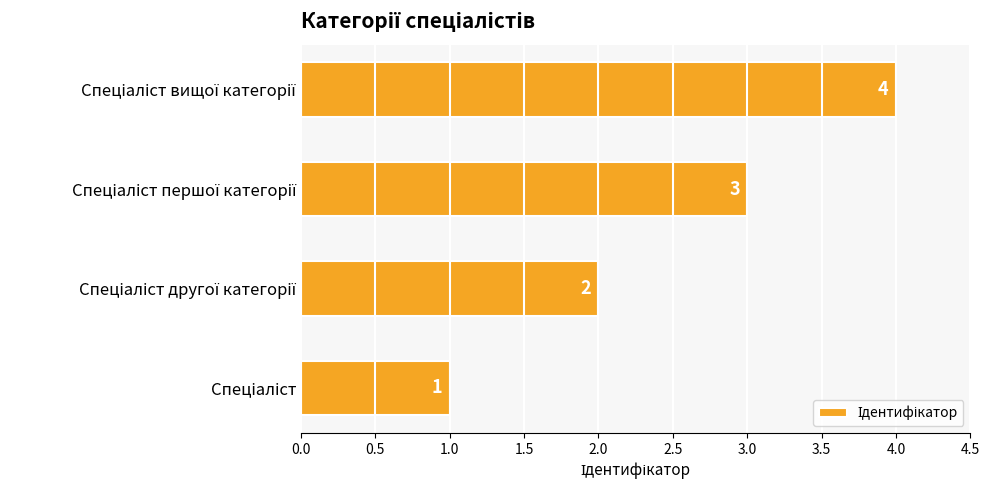

Count the values in the range 2 to 4.

3